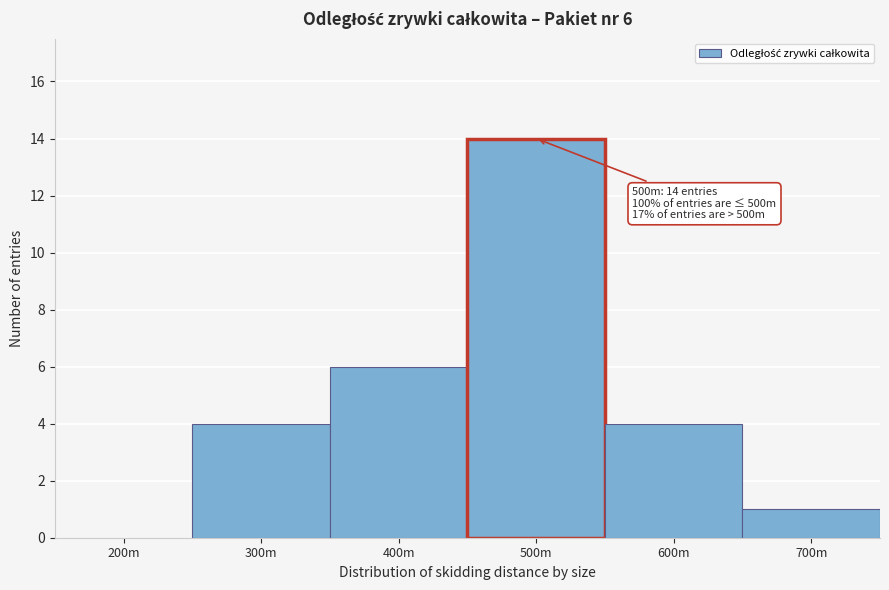

Reading left to right, list all the values displayed in this chart.

200m=0	300m=4	400m=6	500m=14	600m=4	700m=1